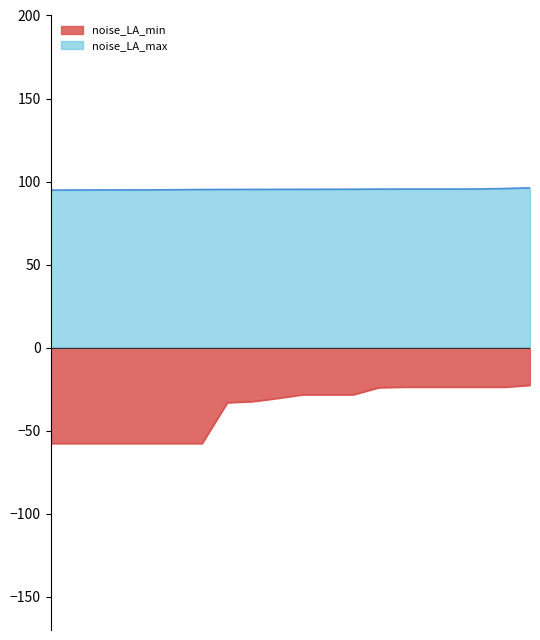

What is the smallest value displayed?

-57.7